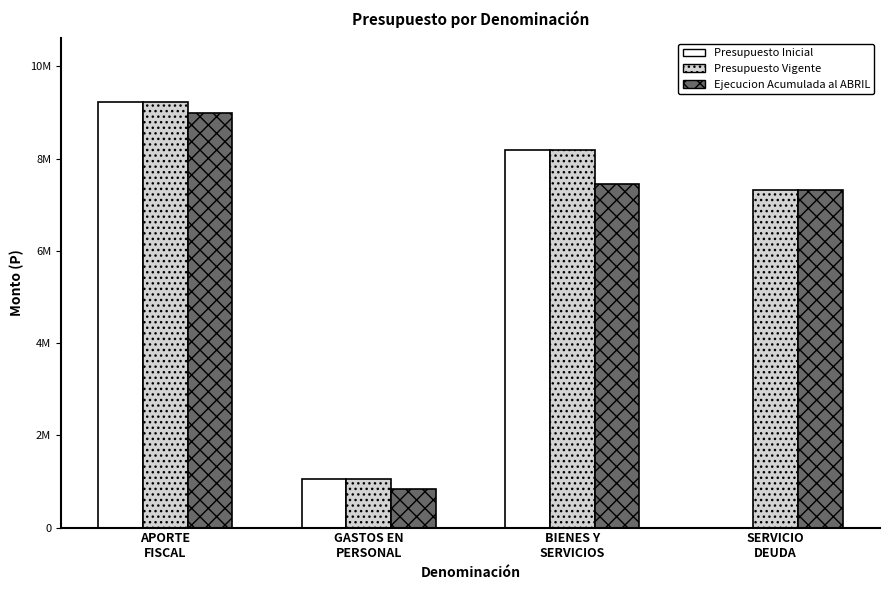

Where does the Presupuesto Vigente series first go above 8176941?

APORTE
FISCAL